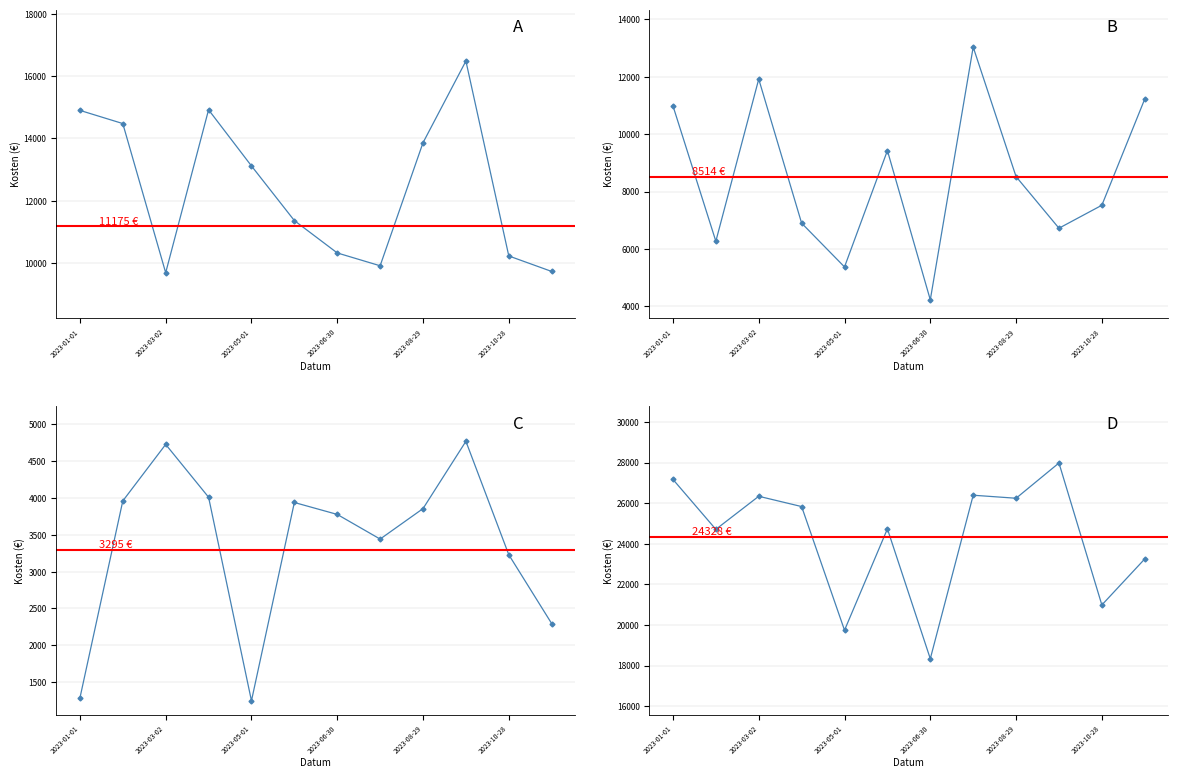

What is the sum of the Overhead Kosten values at 11 and 9?

7066